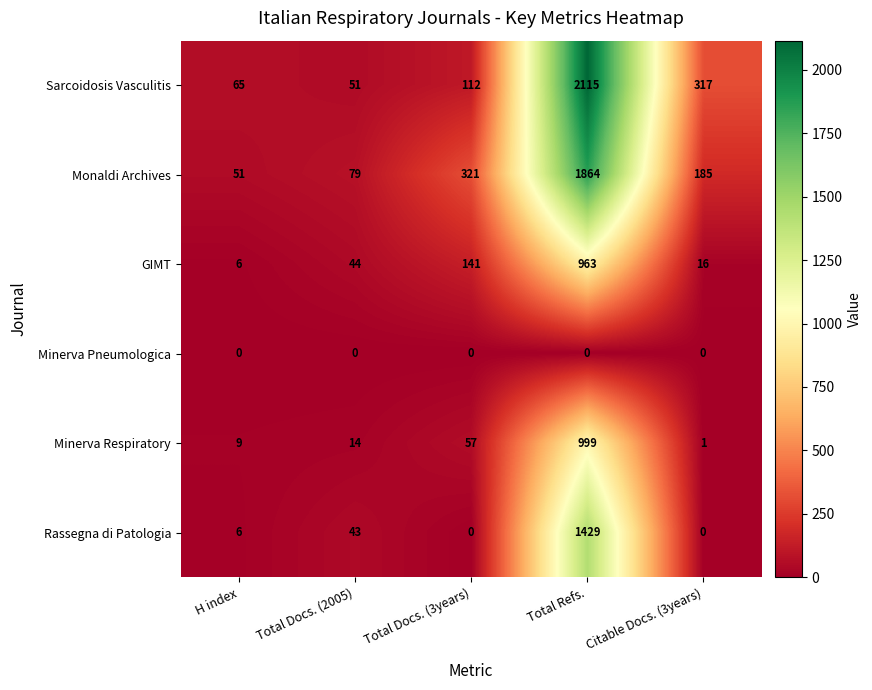

Which series has the largest total across all categories?

Sarcoidosis Vasculitis